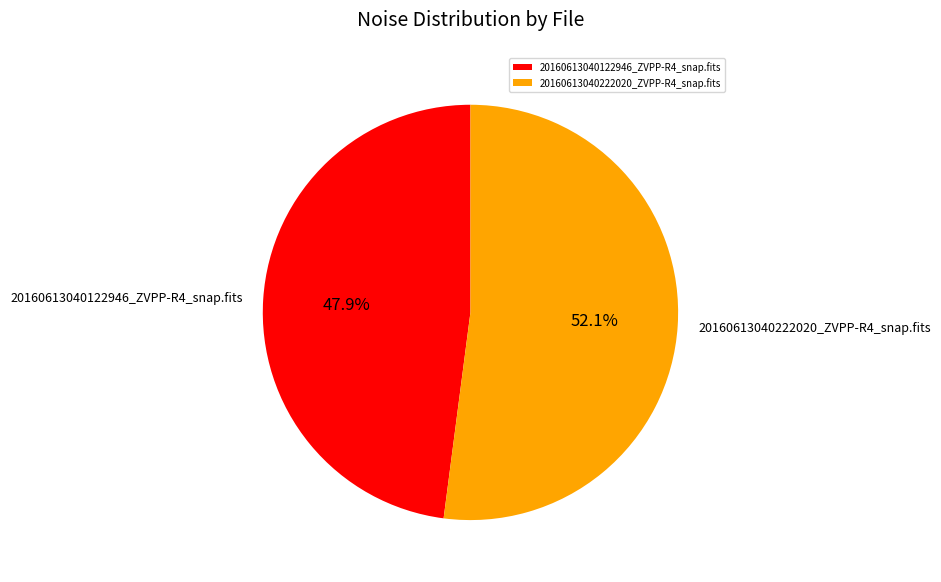

To the nearest percent, what is the difference between the largest and smallest slice percentages?

4%